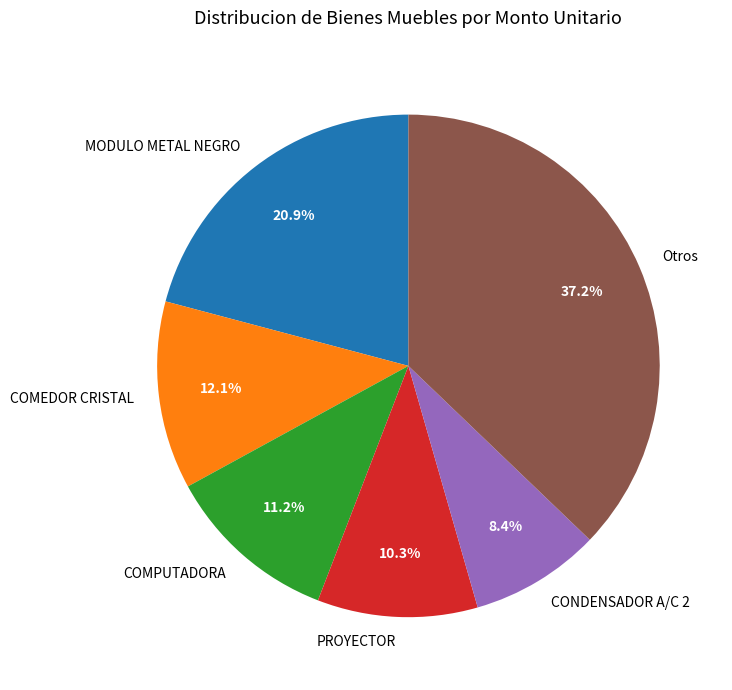

What percentage do COMPUTADORA and CONDENSADOR A/C 2 together represent?

19.6%